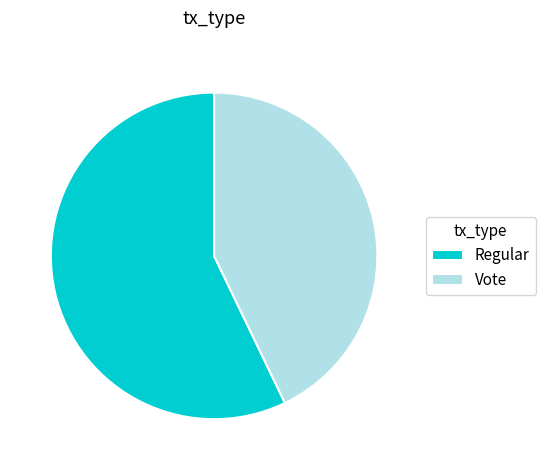

What is the smallest slice in the pie chart?

Vote